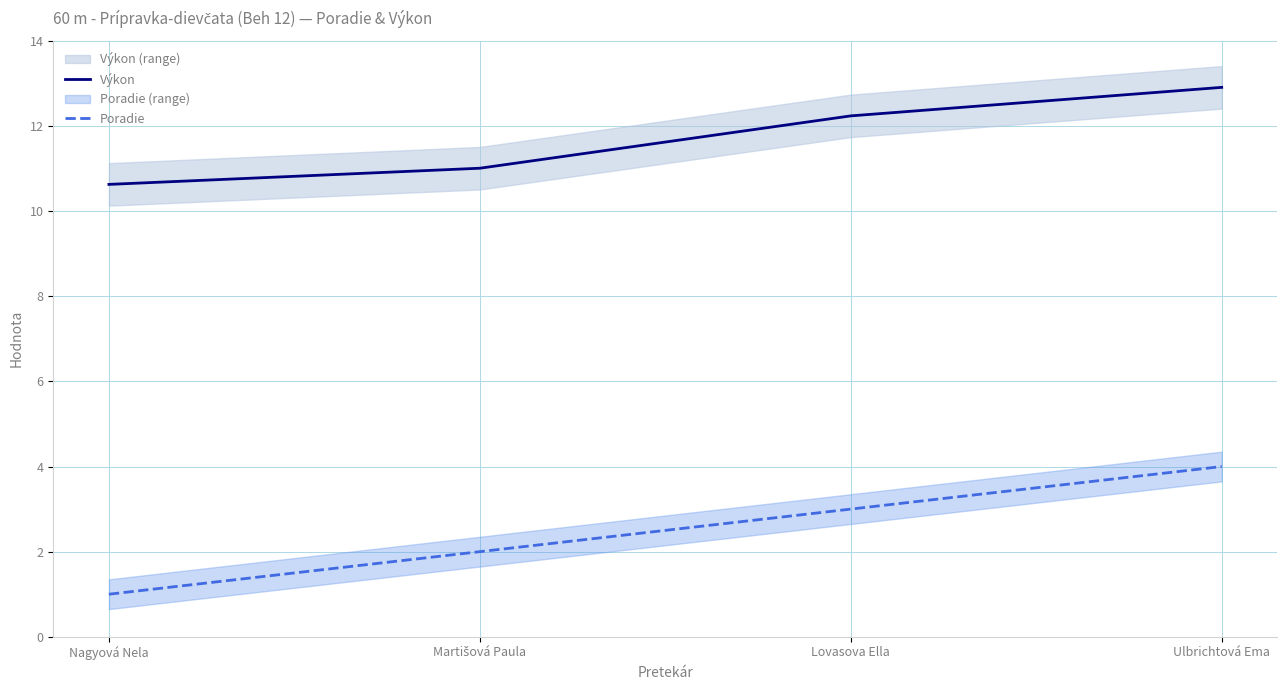

At which category does the chart reach its minimum across all series?

Nagyová Nela